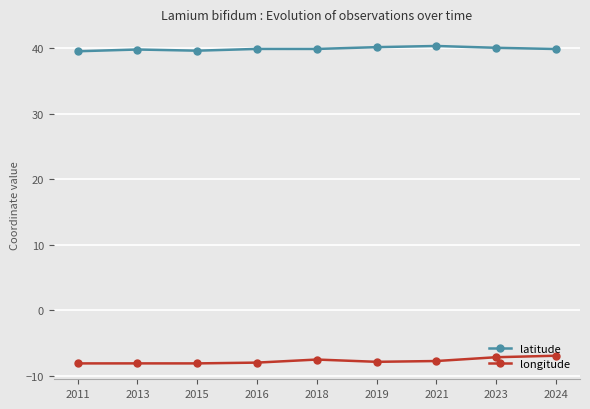

Rank the series by their maximum value, from lowest to highest.

longitude, latitude